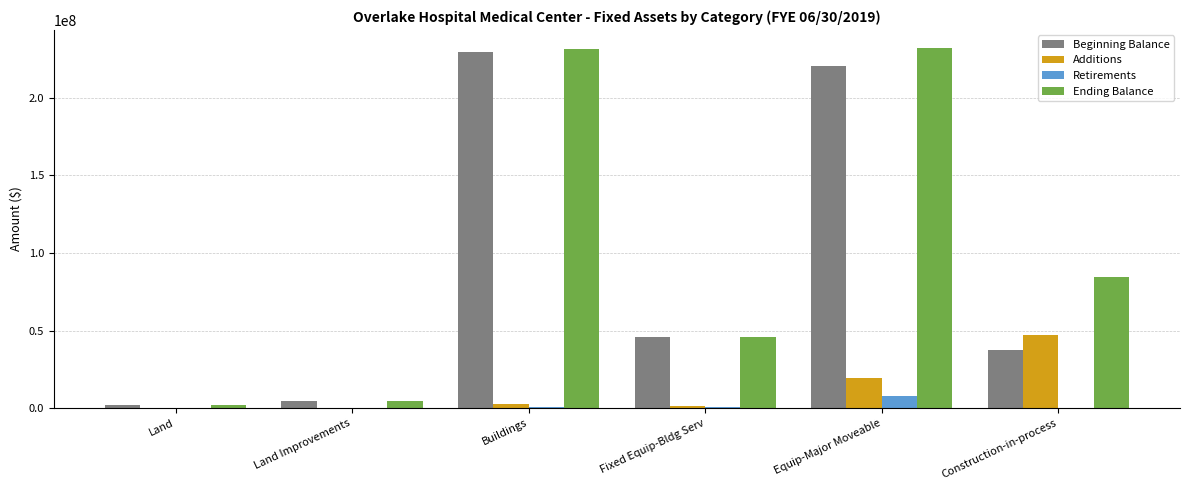

Which series has the largest range (max minus min)?

Ending Balance